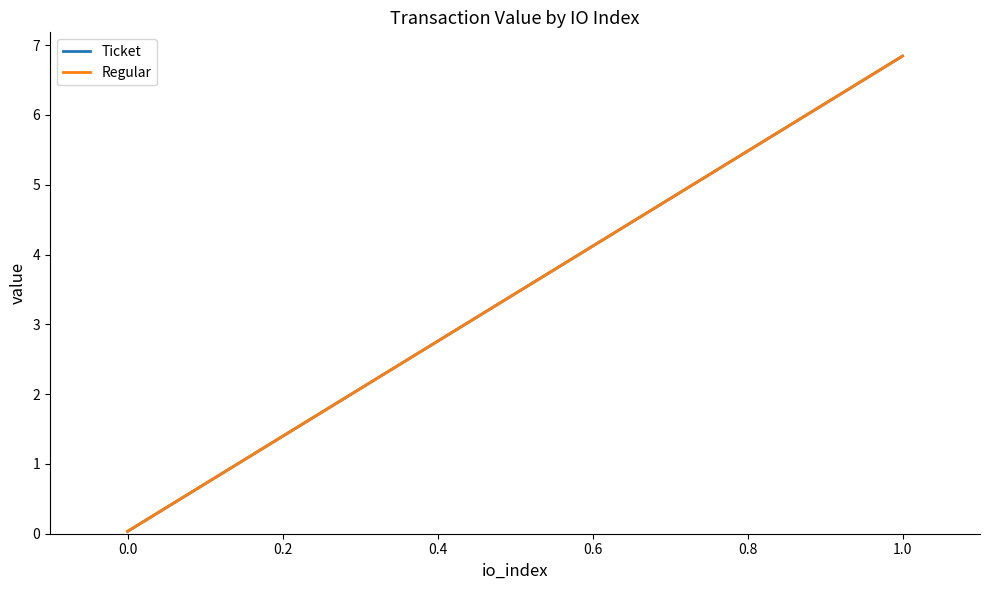

Is this an area chart (filled region under the line)?

No